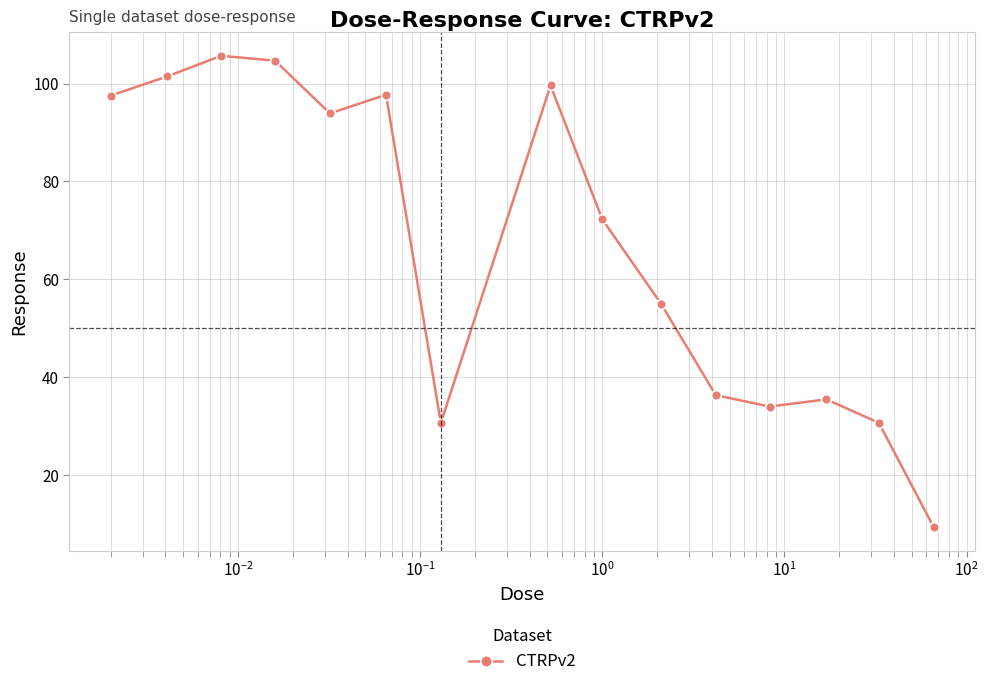

What is the sum of all values?

1004.4